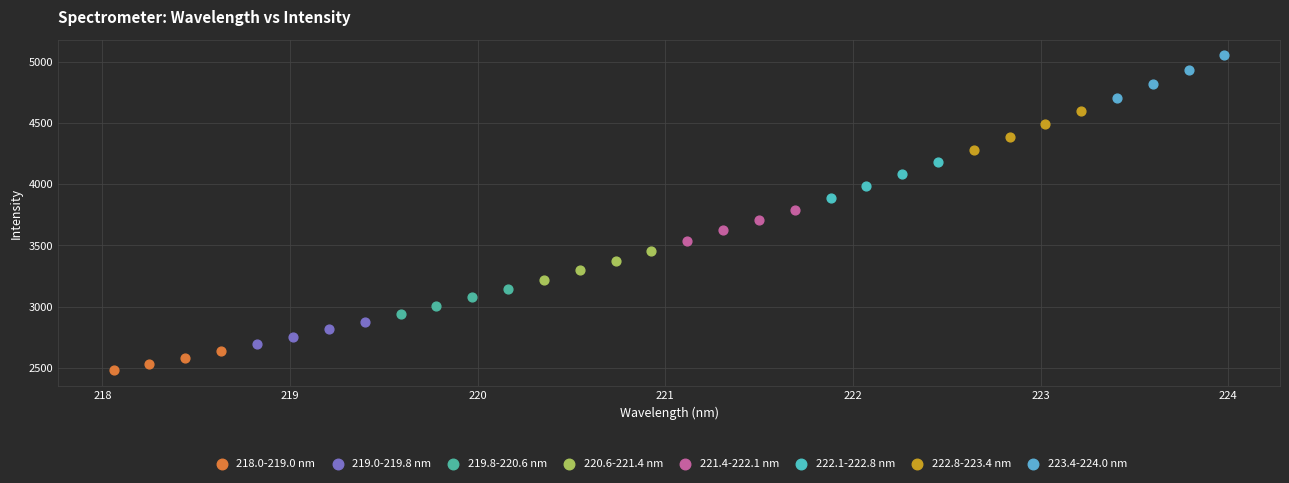

Which series reaches the maximum Y coordinate?

223.4-224.0 nm